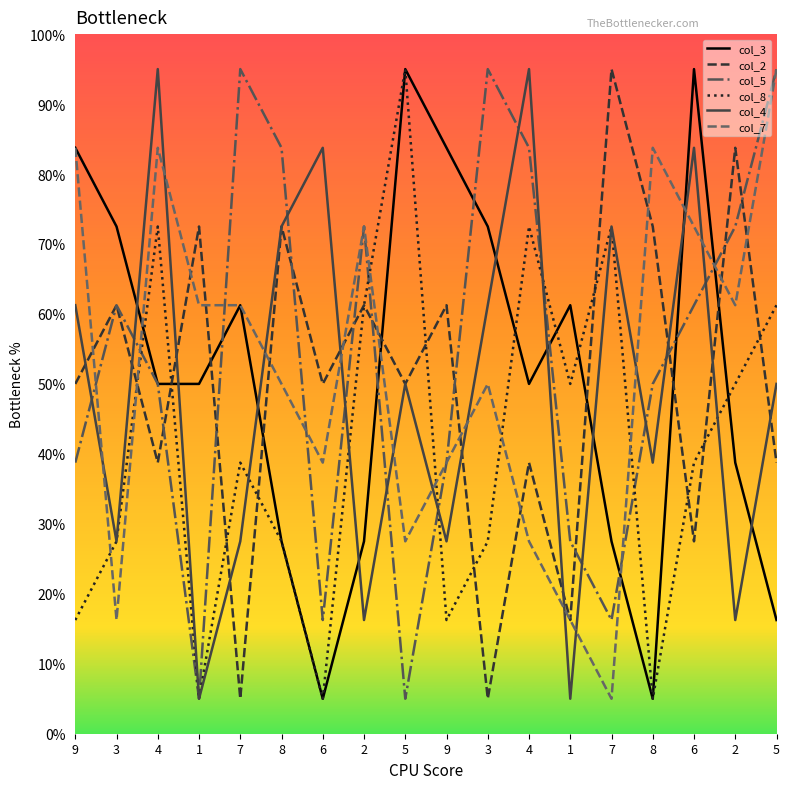

Reading left to right, list all the values displayed in this chart.

col_3: 9=8.4	3=7.2	4=5.0	1=5.0	7=6.1	8=2.8	6=0.5	2=2.8	5=9.5	9=8.4	3=7.2	4=5.0	1=6.1	7=2.8	8=0.5	6=9.5	2=3.9	5=1.6
col_2: 9=5.0	3=6.1	4=3.9	1=7.2	7=0.5	8=7.2	6=5.0	2=6.1	5=5.0	9=6.1	3=0.5	4=3.9	1=1.6	7=9.5	8=7.2	6=2.8	2=8.4	5=3.9
col_5: 9=3.9	3=6.1	4=5.0	1=0.5	7=9.5	8=8.4	6=1.6	2=7.2	5=0.5	9=3.9	3=9.5	4=8.4	1=2.8	7=1.6	8=5.0	6=6.1	2=7.2	5=9.5
col_8: 9=1.6	3=2.8	4=7.2	1=0.5	7=3.9	8=2.8	6=0.5	2=6.1	5=9.5	9=1.6	3=2.8	4=7.2	1=5.0	7=7.2	8=0.5	6=3.9	2=5.0	5=6.1
col_4: 9=6.1	3=2.8	4=9.5	1=0.5	7=2.8	8=7.2	6=8.4	2=1.6	5=5.0	9=2.8	3=6.1	4=9.5	1=0.5	7=7.2	8=3.9	6=8.4	2=1.6	5=5.0
col_7: 9=8.4	3=1.6	4=8.4	1=6.1	7=6.1	8=5.0	6=3.9	2=7.2	5=2.8	9=3.9	3=5.0	4=2.8	1=1.6	7=0.5	8=8.4	6=7.2	2=6.1	5=9.5